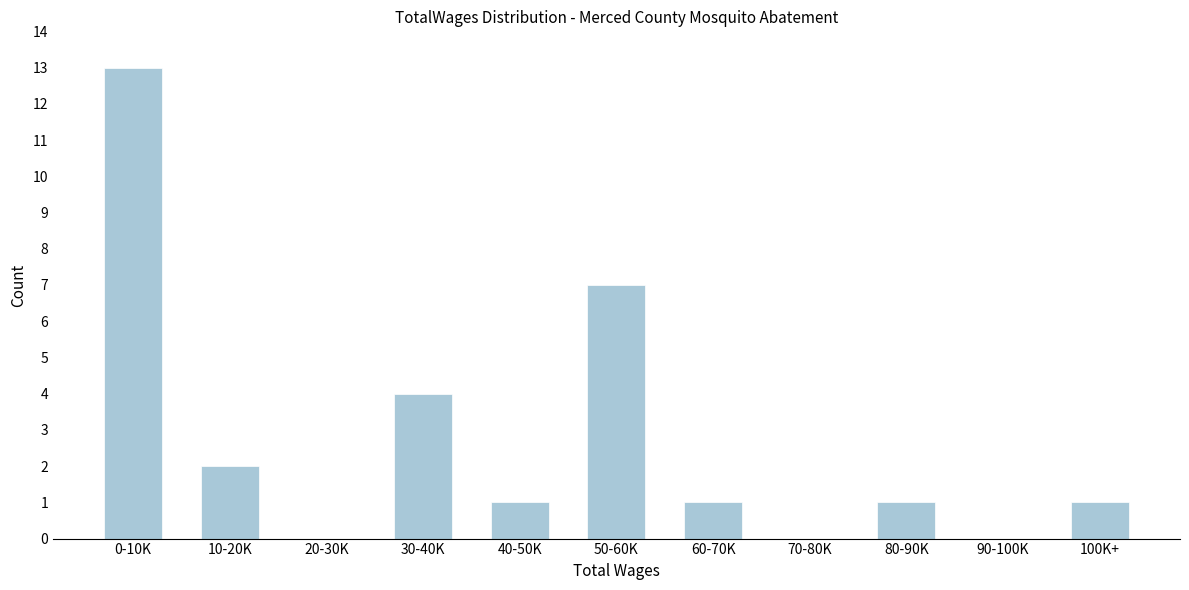

Reading left to right, extract all data points from this chart.

0-10K=13	10-20K=2	20-30K=0	30-40K=4	40-50K=1	50-60K=7	60-70K=1	70-80K=0	80-90K=1	90-100K=0	100K+=1